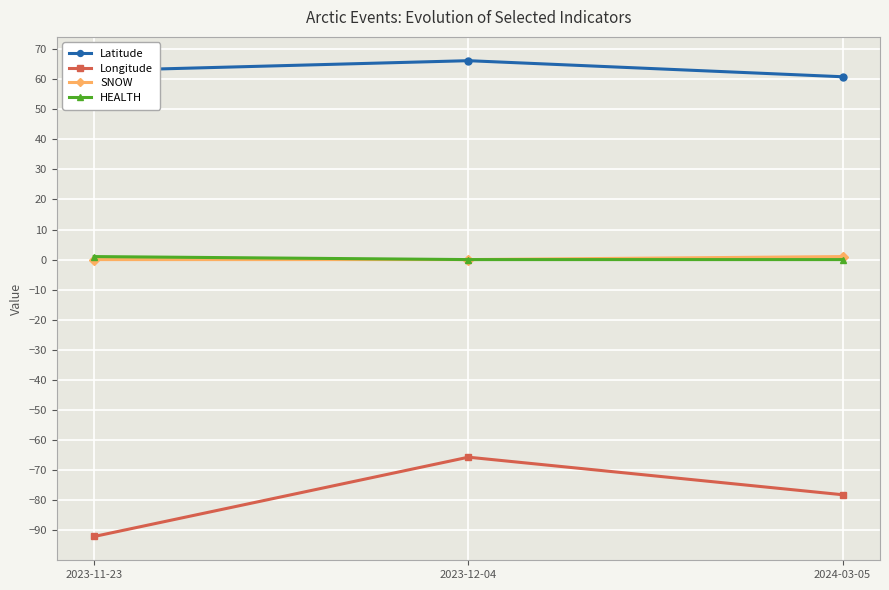

What is the difference between the maximum and minimum values in the Latitude series?

5.3